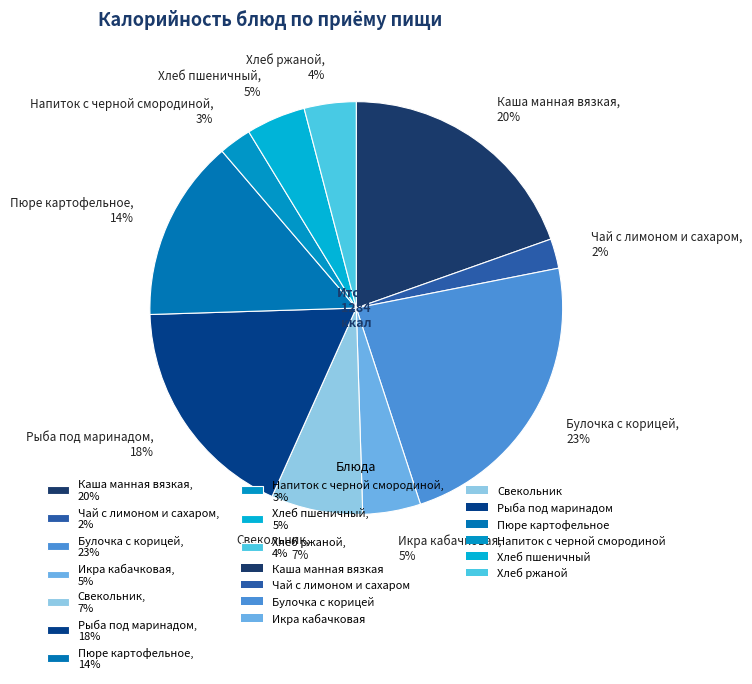

What percentage is the Свекольник, 7% slice, to the nearest percent?

7%